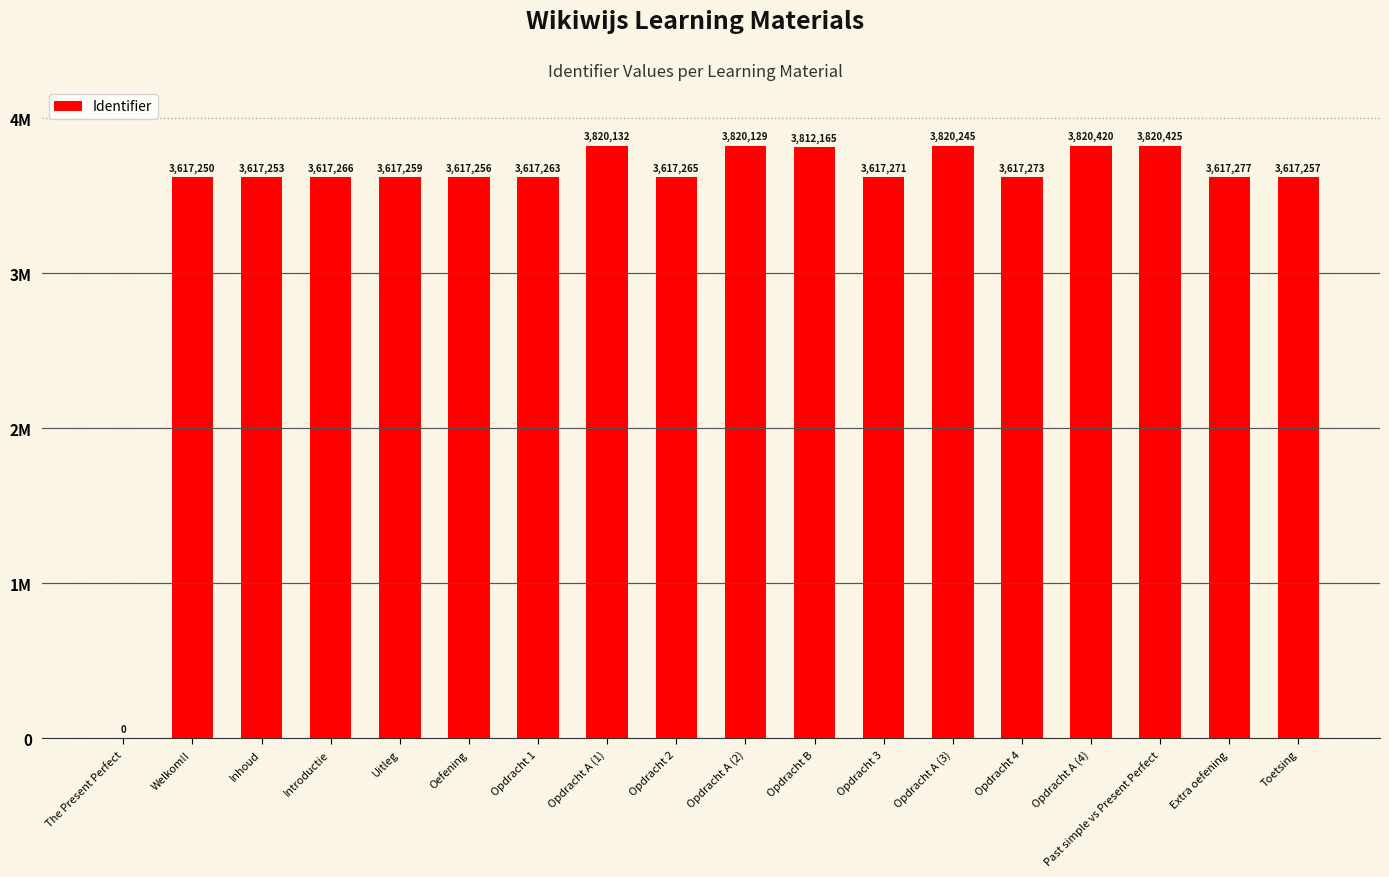

List the labels in order of value, smallest first.

The Present Perfect, Welkom!!, Inhoud, Oefening, Toetsing, Uitleg, Opdracht 1, Opdracht 2, Introductie, Opdracht 3, Opdracht 4, Extra oefening, Opdracht B, Opdracht A (2), Opdracht A (1), Opdracht A (3), Opdracht A (4), Past simple vs Present Perfect